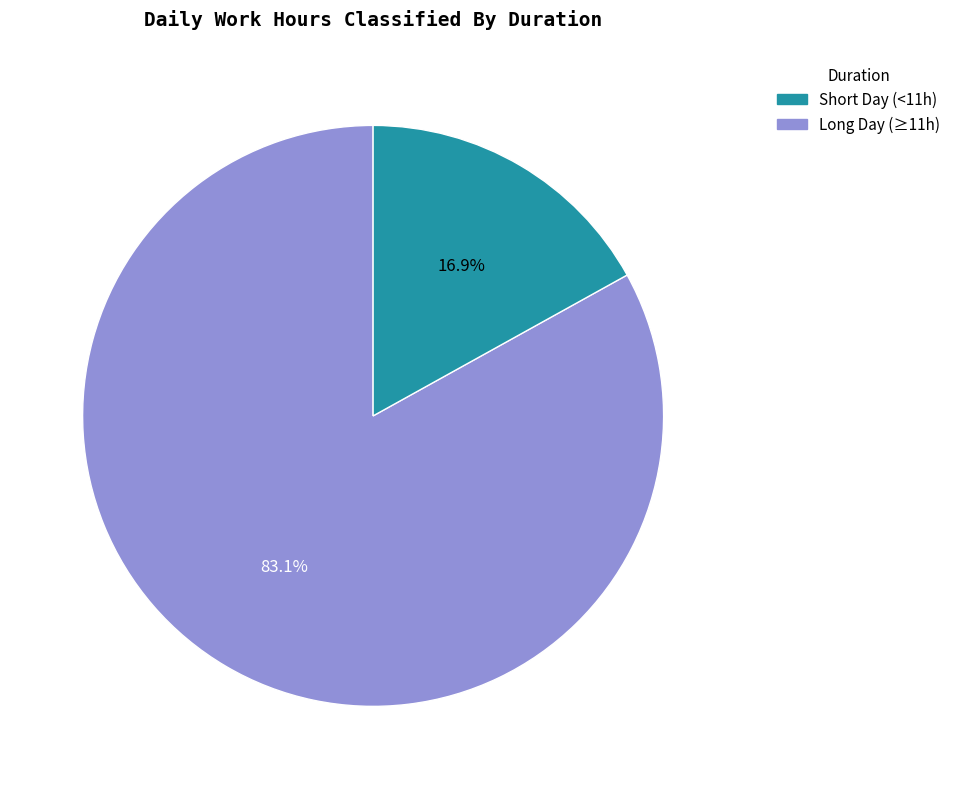

Is there any slice that represents more than half of the pie?

Yes